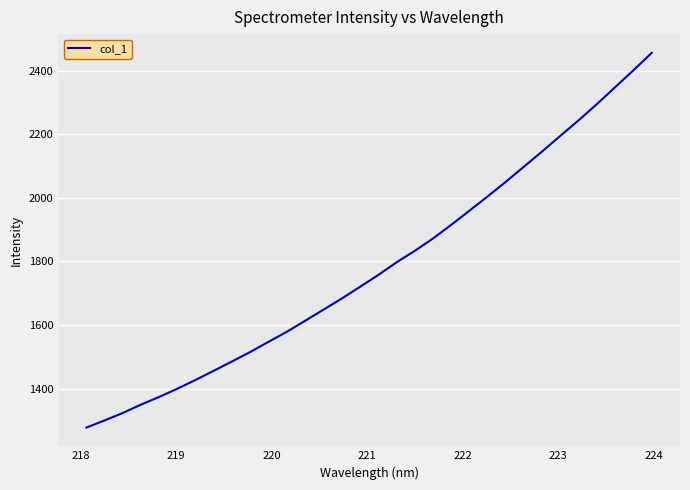

Is this an area chart (filled region under the line)?

No